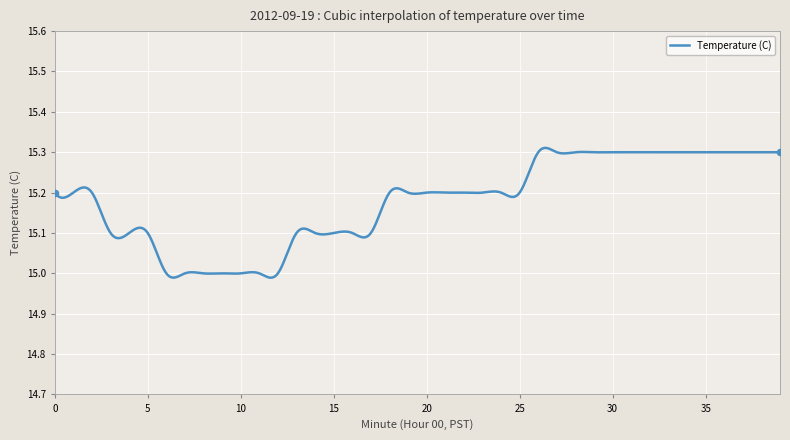

What is the difference between the maximum and minimum values?

0.3